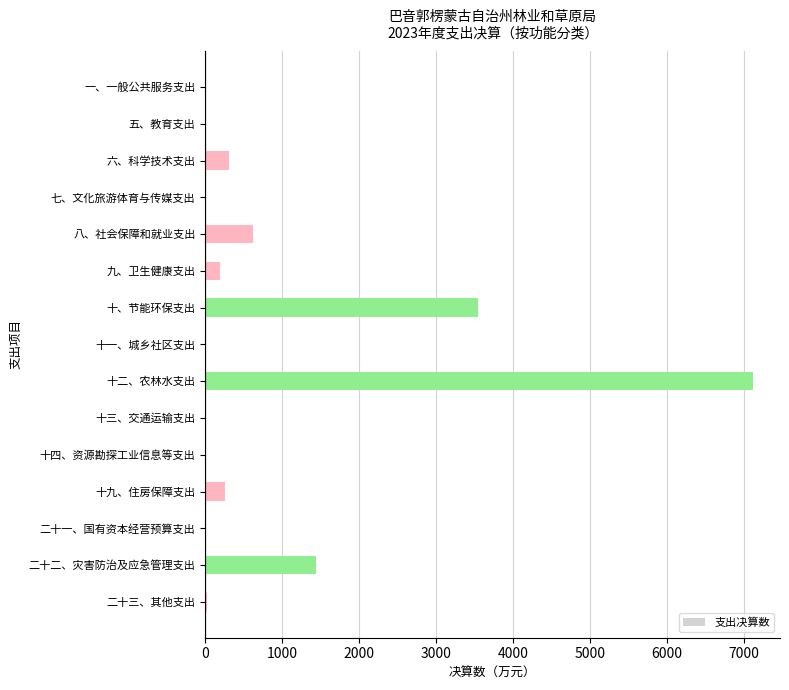

What is the sum of all values?

13519.0